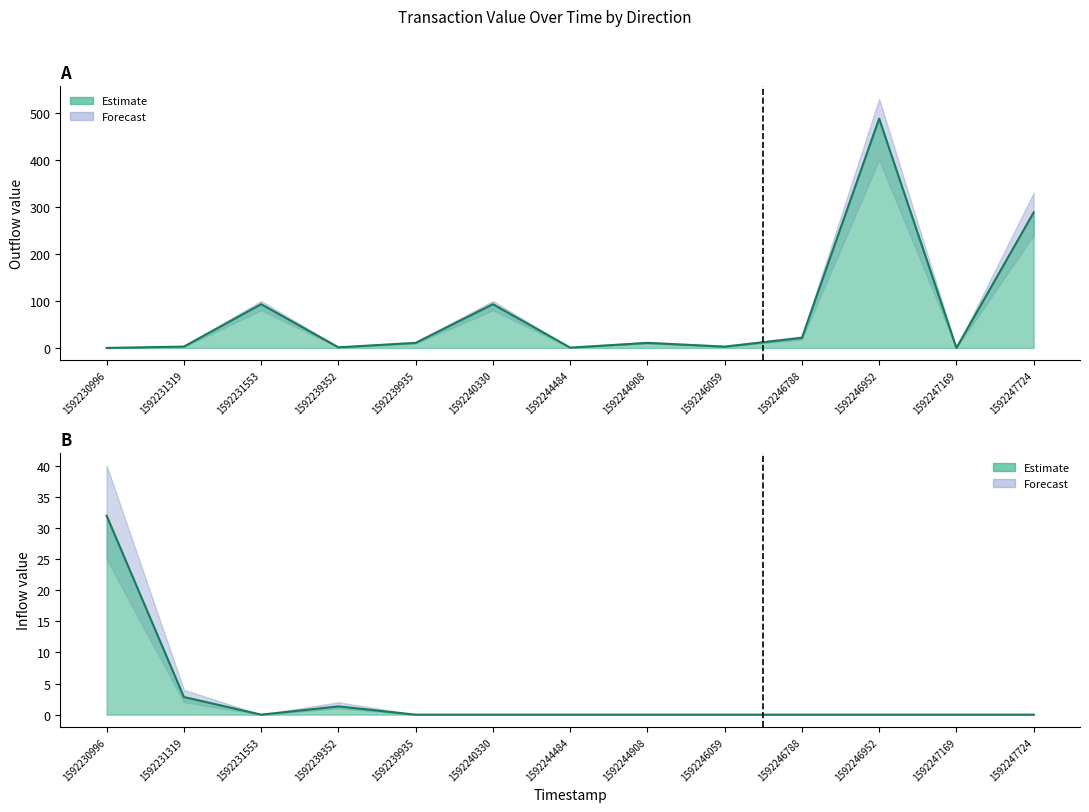

Reading left to right, what are all the values shown in this chart?

Outflow (direction=-1) value: 1592230996=0.0	1592231319=2.8	1592231553=93.1	1592239352=1.3	1592239935=10.7	1592240330=93.1	1592244484=0.7	1592244908=10.7	1592246059=2.8	1592246788=21.5	1592246952=487.8	1592247169=0.0	1592247724=288.3
Inflow (direction=+1) value: 1592230996=31.9	1592231319=2.8	1592231553=0.0	1592239352=1.3	1592239935=0.0	1592240330=0.0	1592244484=0.0	1592244908=0.0	1592246059=0.0	1592246788=0.0	1592246952=0.0	1592247169=0.0	1592247724=0.0